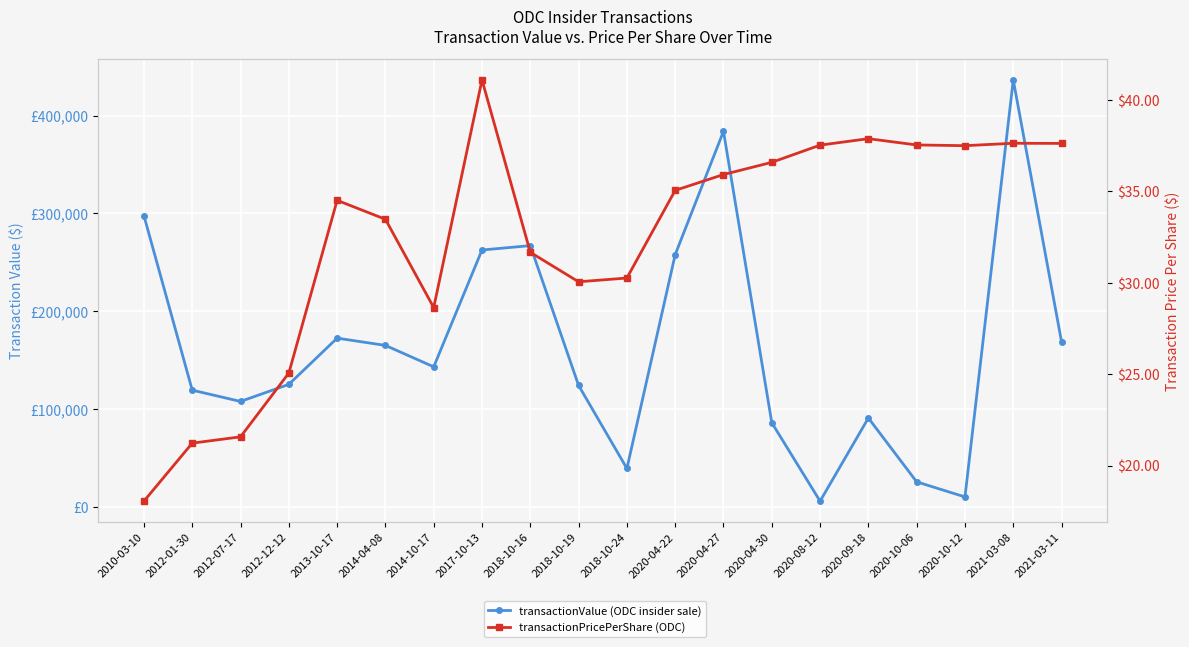

What value does the transactionValue series have at 2014-04-08?

165124.0